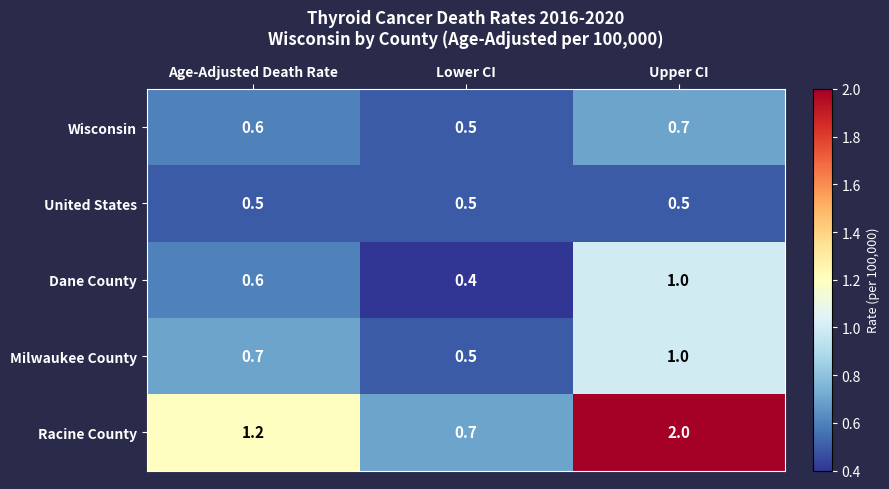

What is the difference between the highest and lowest values at Age-Adjusted Death Rate?

0.7